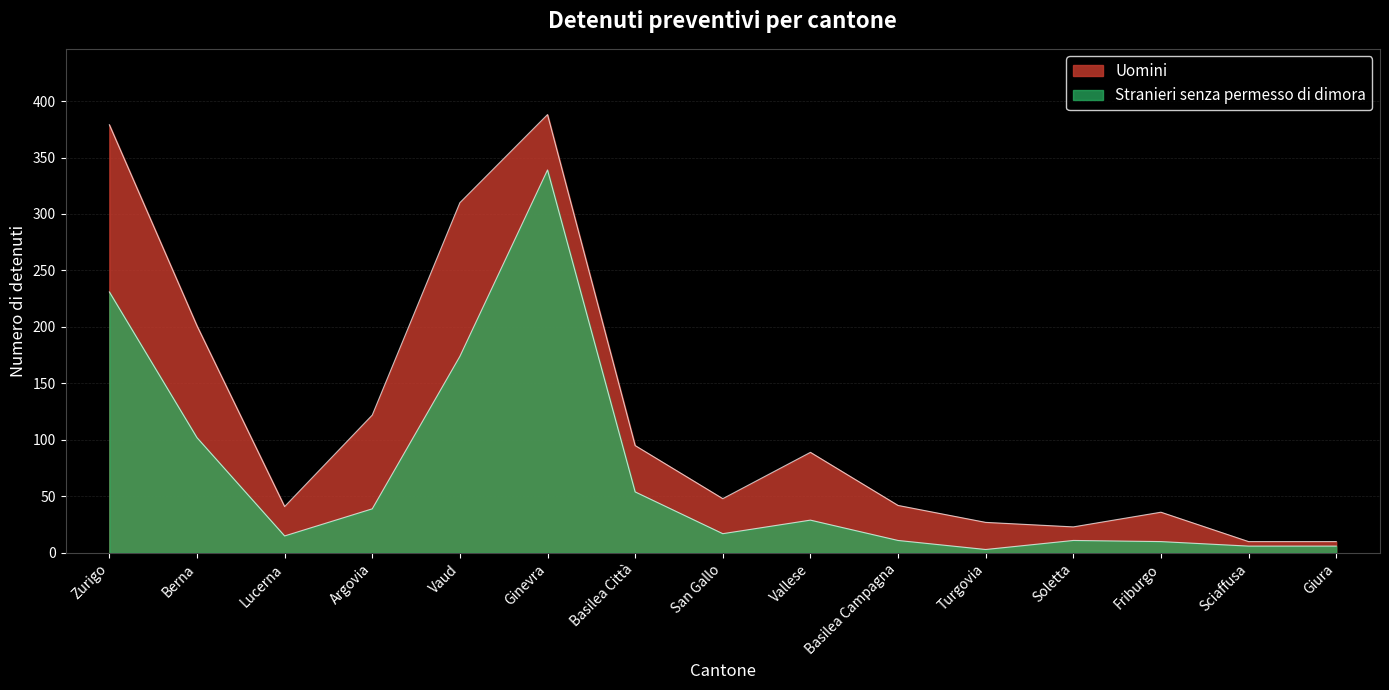

True or false: Uomini and Stranieri senza permesso di dimora cross at least once.

False